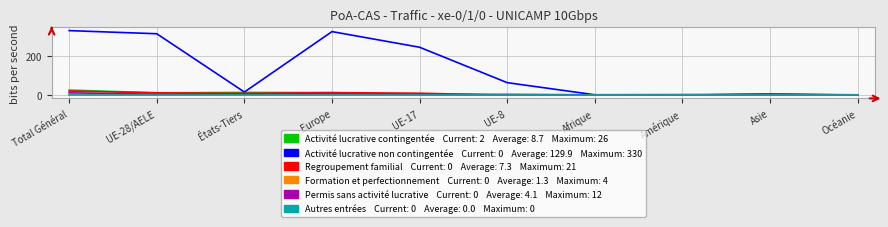

What is the maximum value shown in the chart?

330